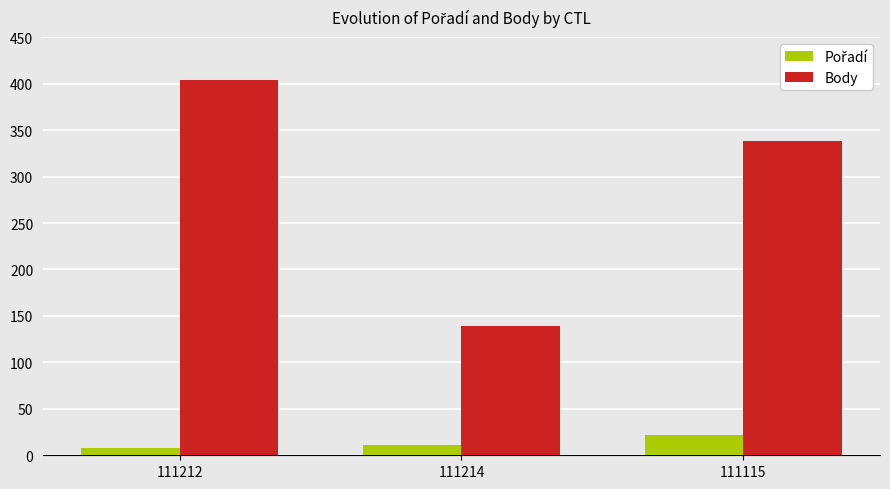

List the labels in order of Body value, largest first.

111212, 111115, 111214